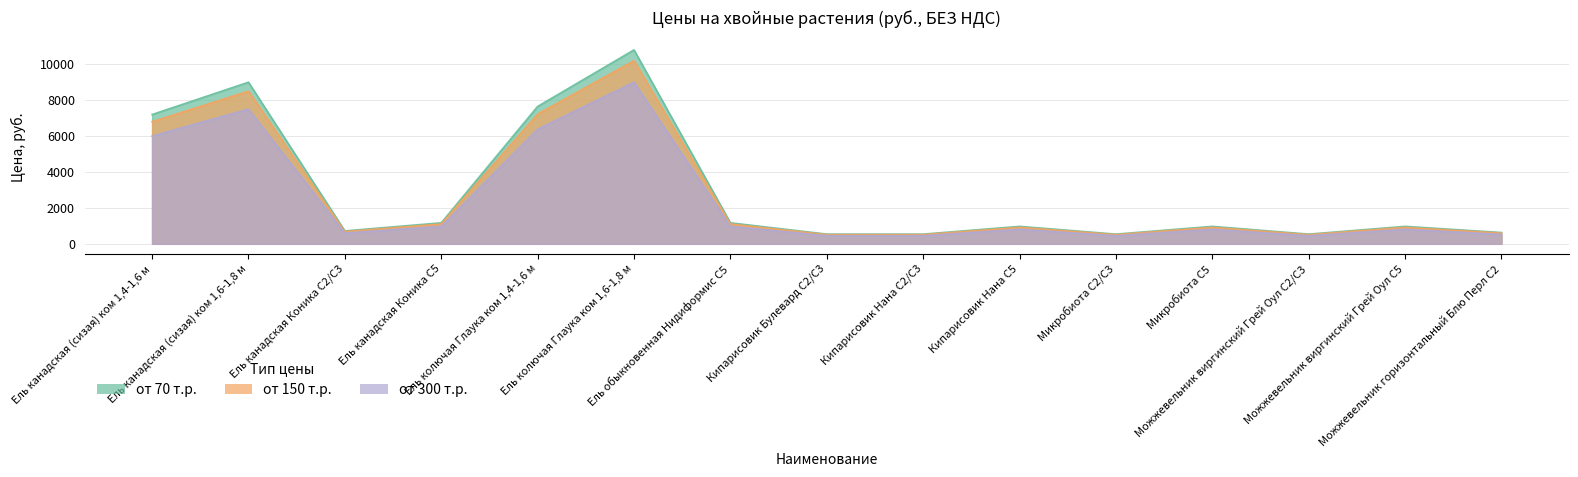

Which category has the highest value across all series?

Ель колючая Глаука ком 1,6-1,8 м